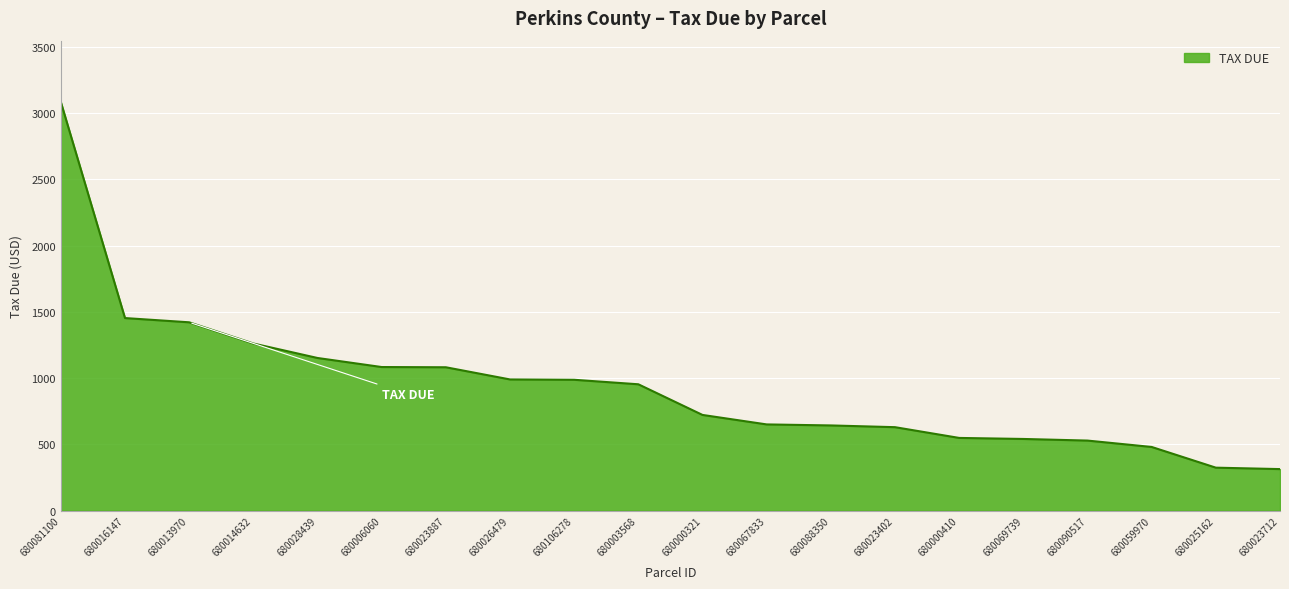

What is the maximum value shown in the chart?

3084.4